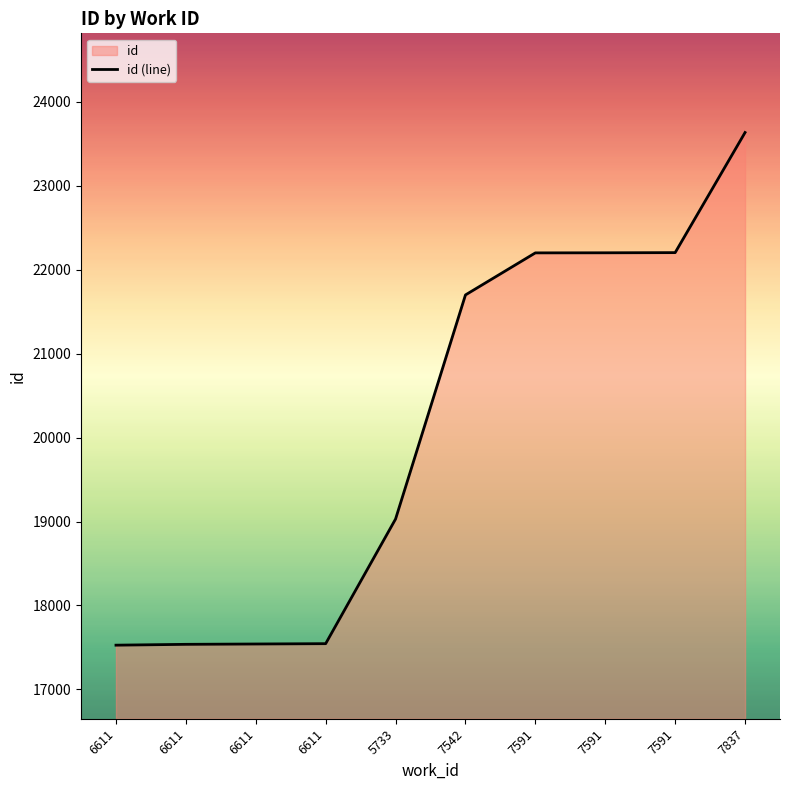

Reading right to left, list all the values displayed in this chart.

7837=23635	7591=22204	7591=22202	7591=22201	7542=21700	5733=19030	6611=17545	6611=17541	6611=17537	6611=17527